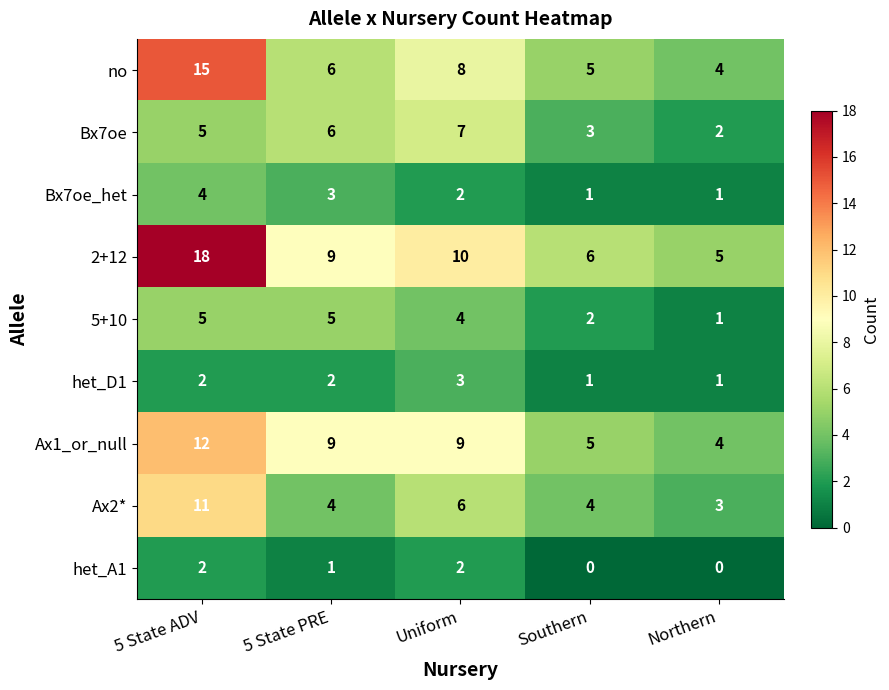

At which category is the sum across all series the highest?

5 State ADV